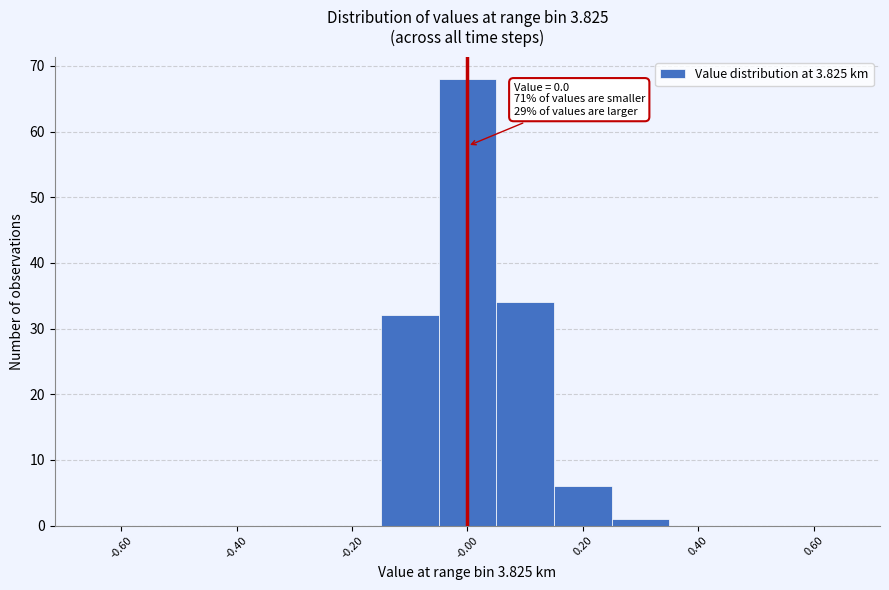

Over which range of the x-axis is the bar tallest?

-0.05 to 0.05